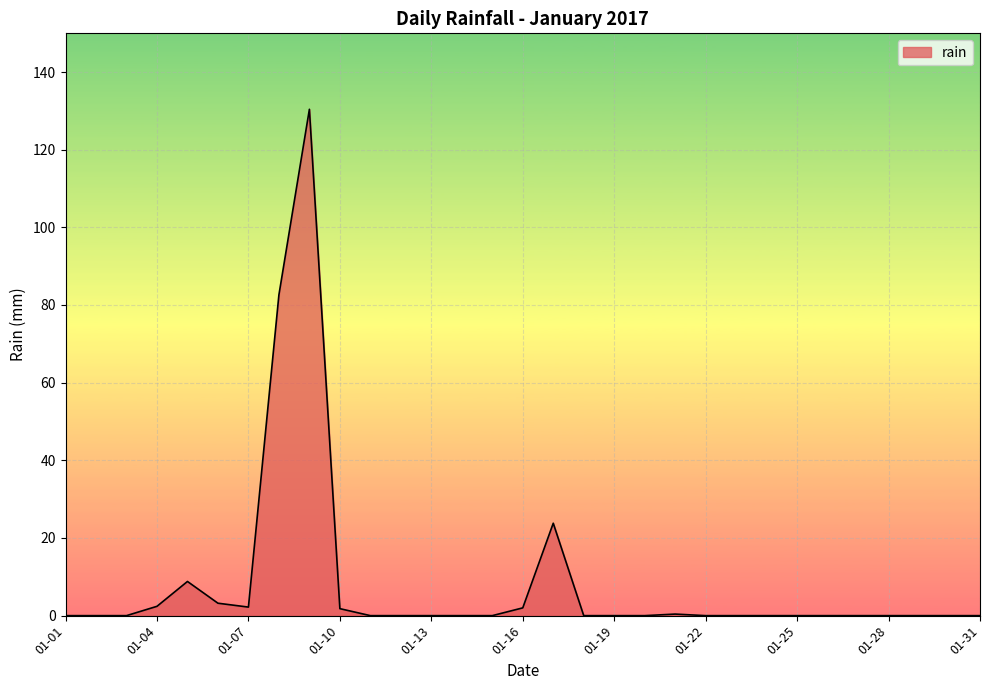

What is the greatest value displayed?

130.4